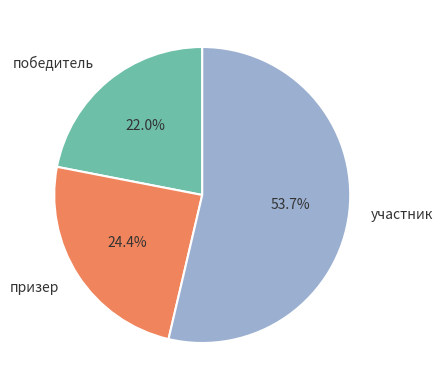

To the nearest percent, what portion does участник represent?

54%